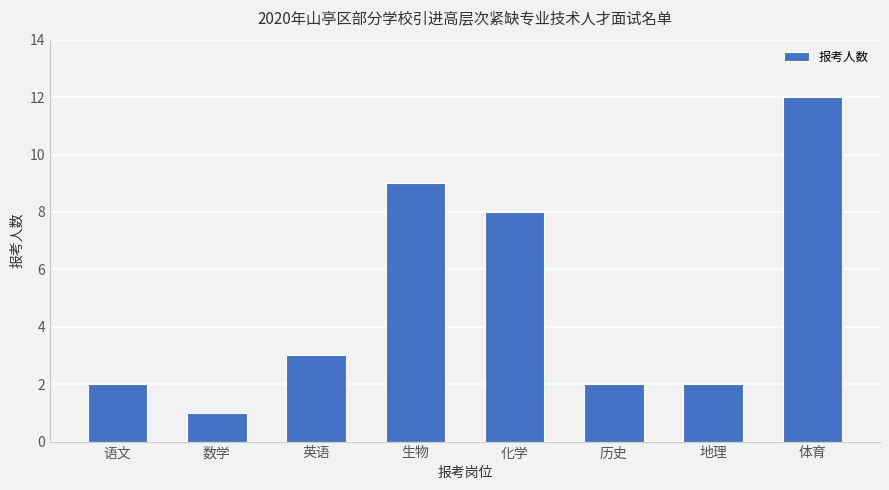

What position from the left is 语文?

1